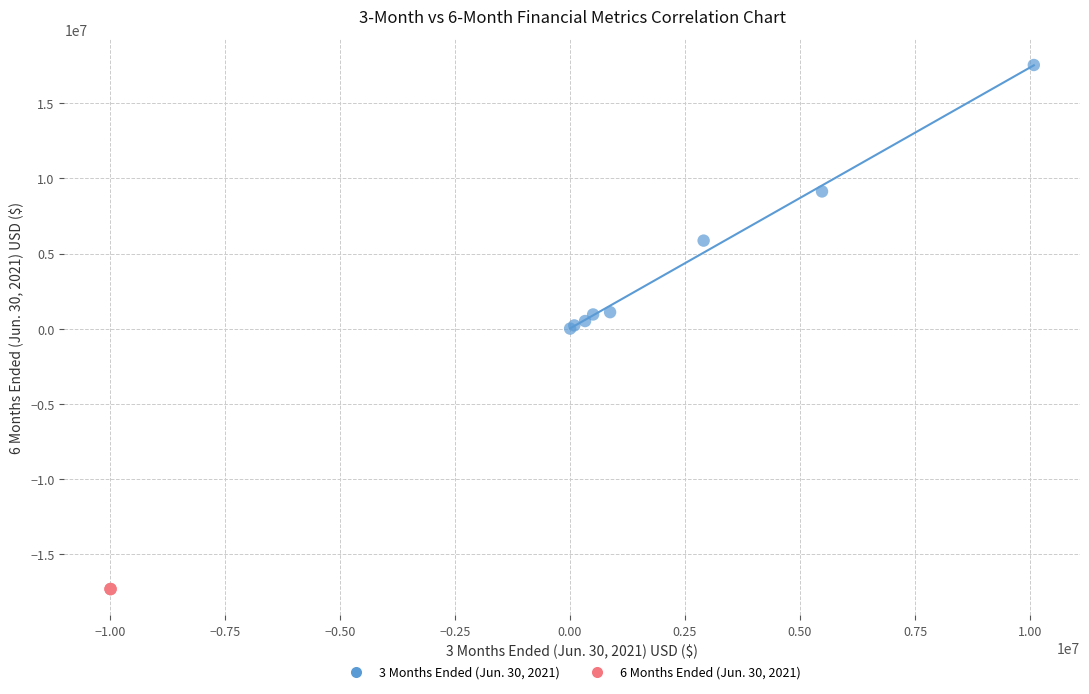

Which series reaches the minimum Y coordinate?

6 Months Ended (Jun. 30, 2021)